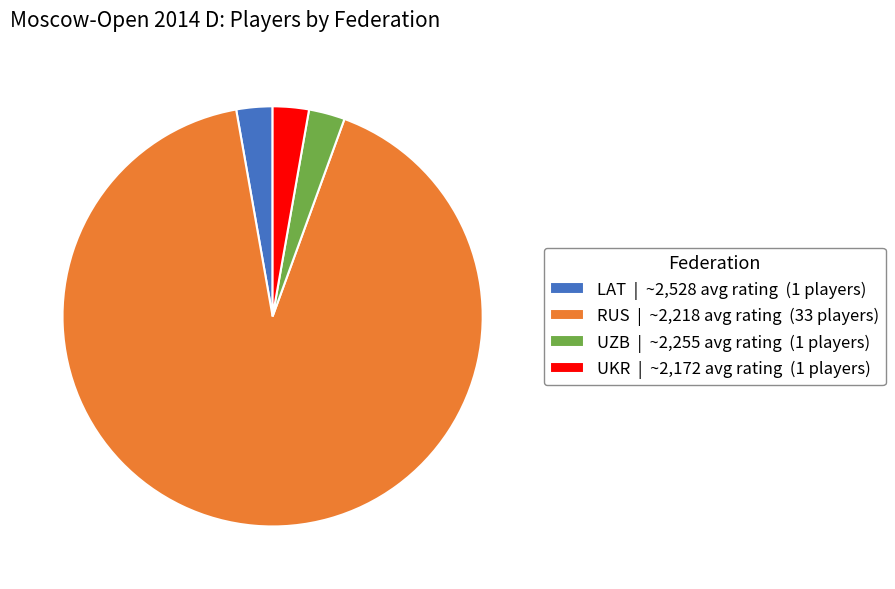

Is it true that UZB | ~2,255 avg rating (1 players) is 3% of the pie?

True